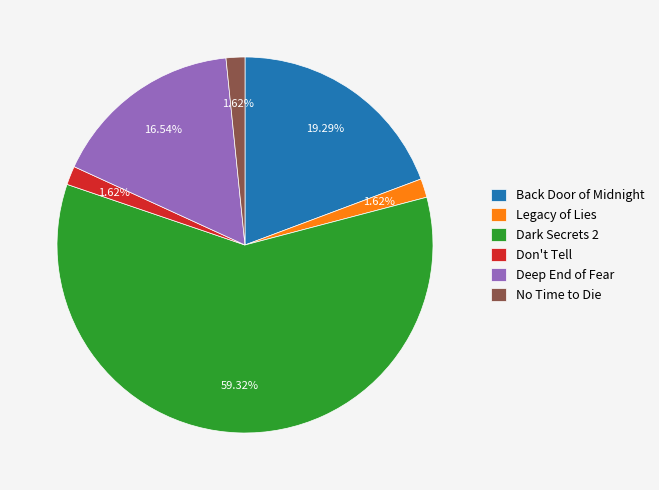

To the nearest percent, what percentage of the pie is Don't Tell?

2%